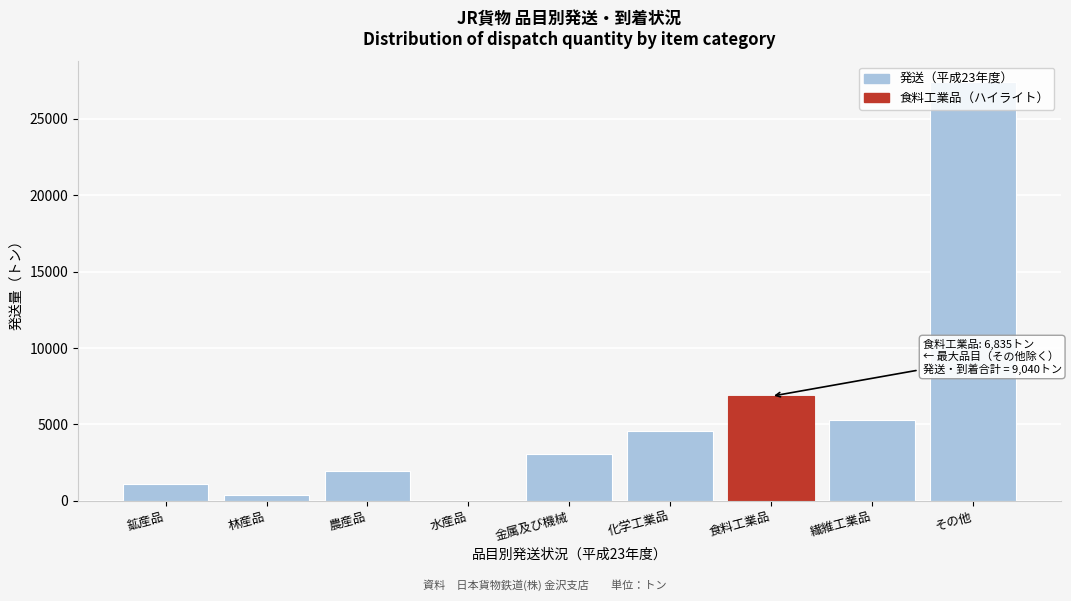

What is the change in value from 農産品 to 金属及び機械?

+1110